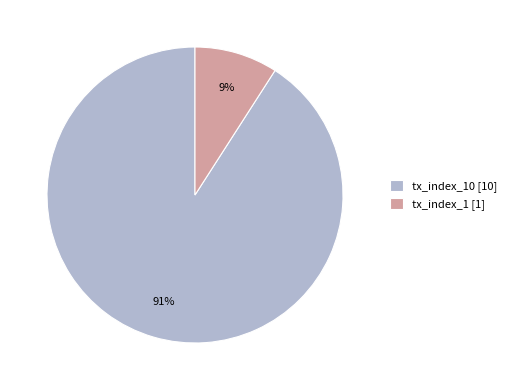

What is the largest slice in the pie chart?

tx_index_10 [10]